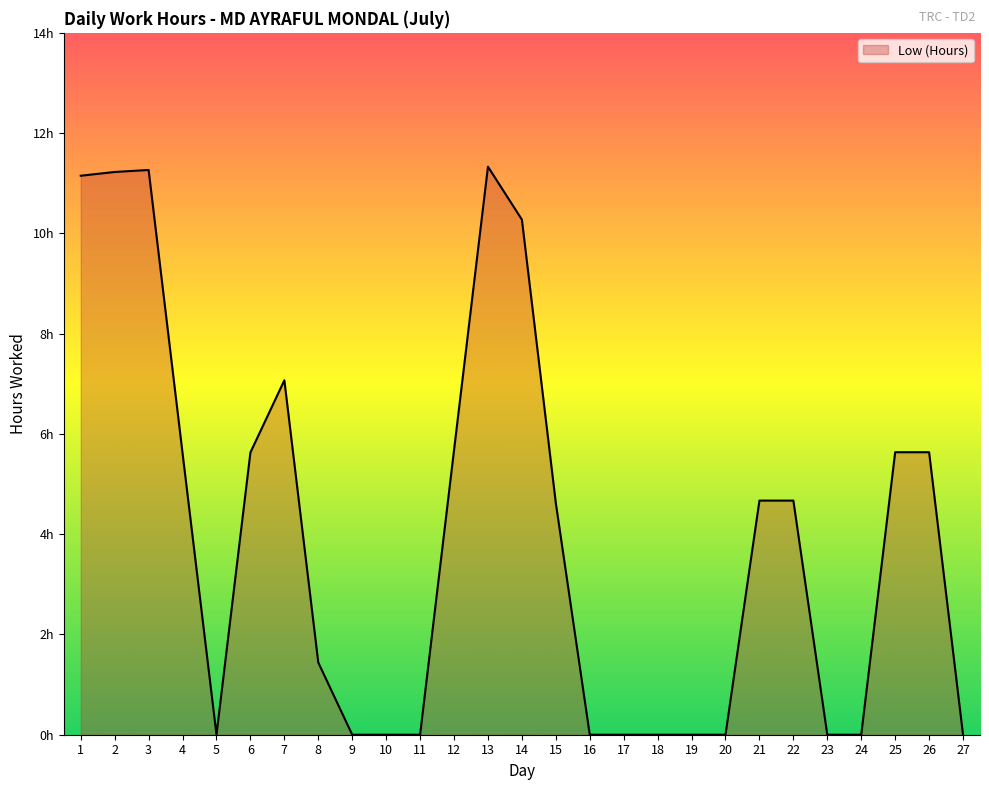

Where is the first local maximum?

2